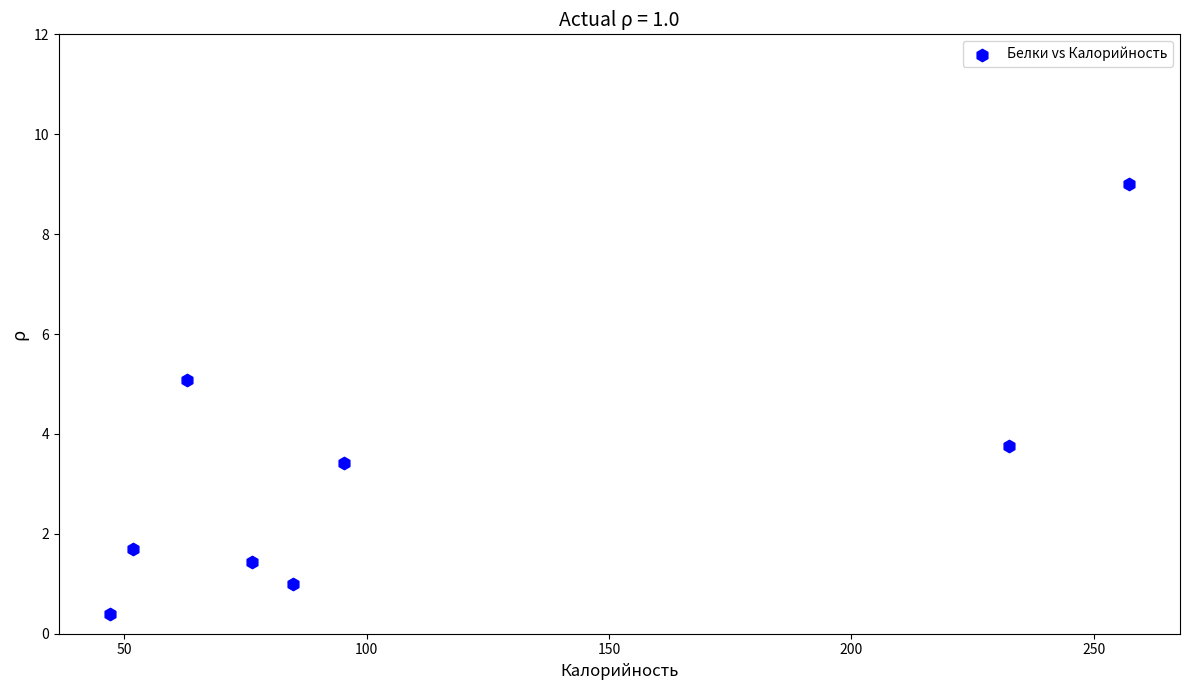

What Y value in the scatter plot is closest to 4?

3.8